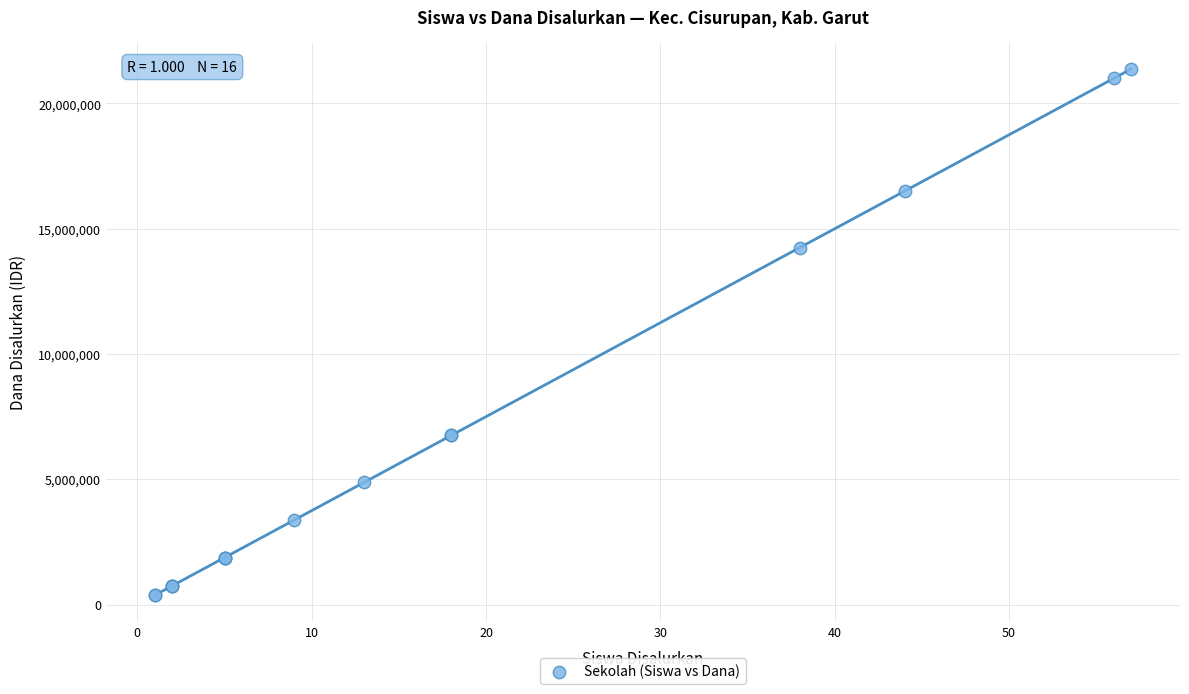

What Y value in the scatter plot is closest to 10875000?

14250000